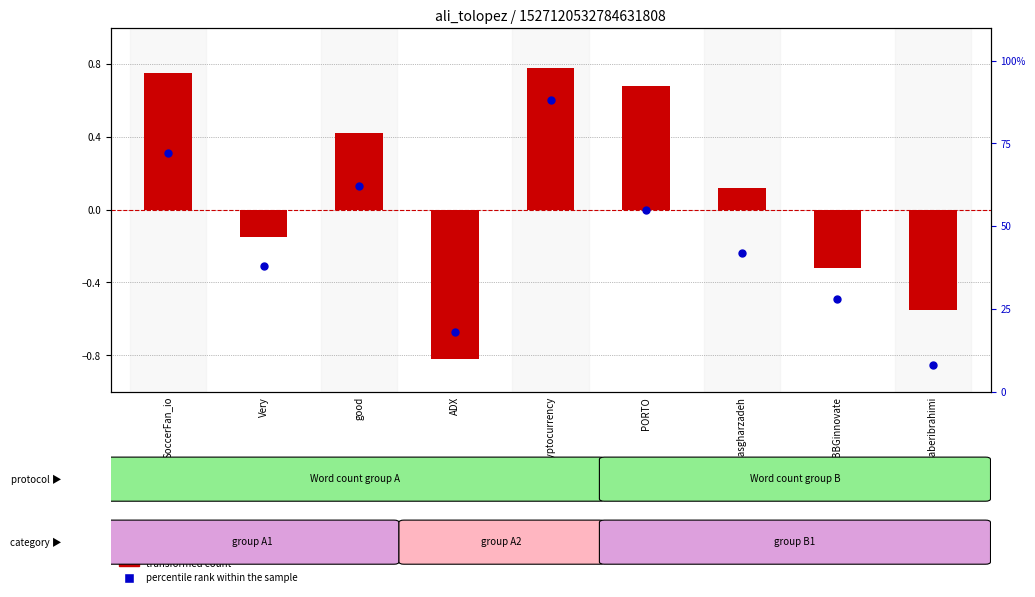

At how many categories does at least one series exceed 34?

6